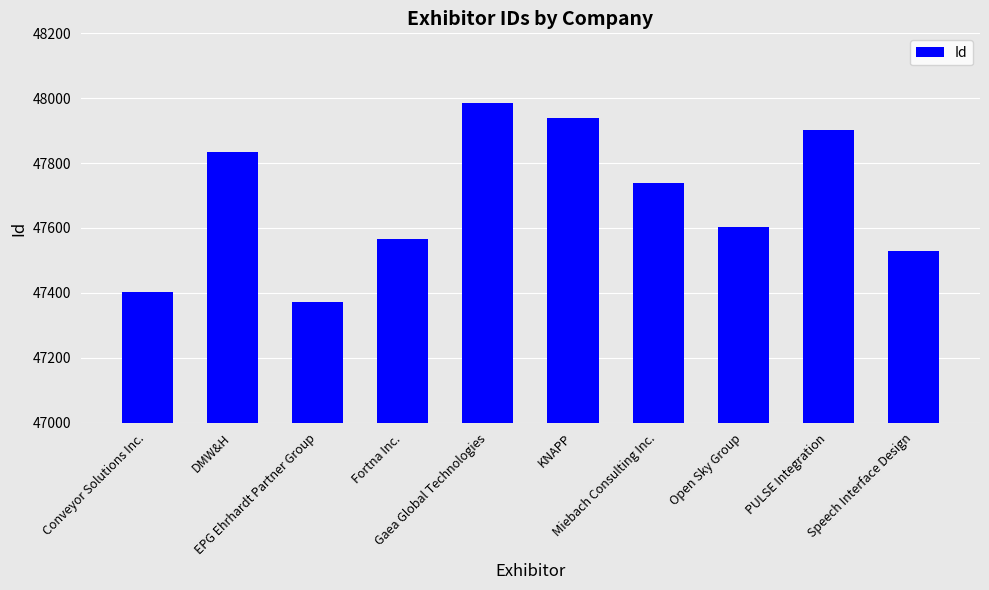

What is the sum of the values at Gaea Global Technologies and Conveyor Solutions Inc.?

95386